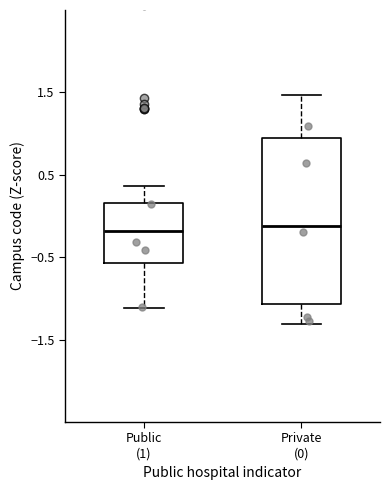

Reading left to right, read every box against the y-axis: the position of its median line, the range the box covers, and the ends of its whiskers. The values are not printed on the chart, so give them approximately, as read against the axis.

Public (1): median -0.2, box -0.6 to 0.2, whiskers -1.1 to 0.4
Private (0): median -0.1, box -1.1 to 0.9, whiskers -1.3 to 1.5